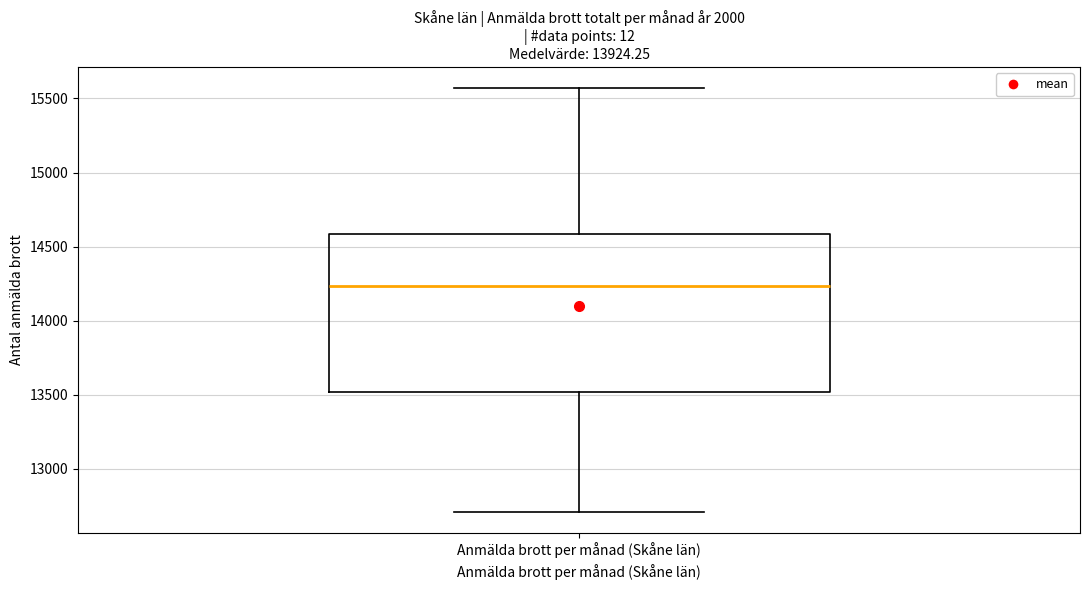

Where does the median line of the box for Anmälda brott per månad (Skåne län) sit on the y-axis? The values are not printed on the chart, so give them approximately, as read against the axis.

14250